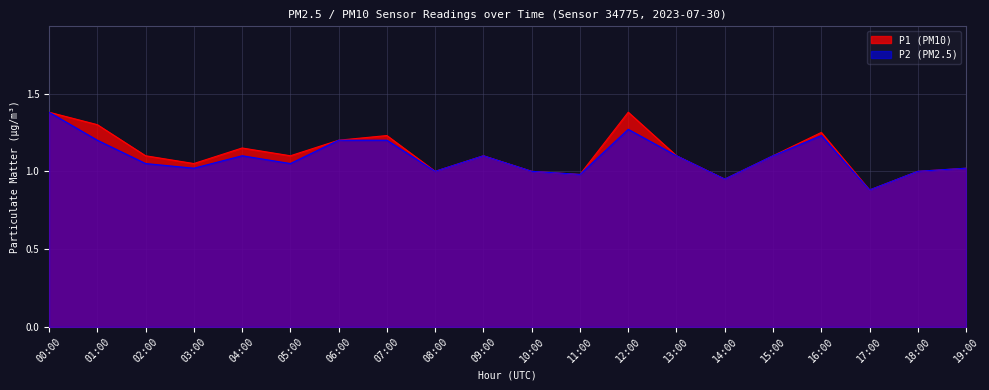

List the series in order of their overall mean, highest first.

P1 (PM10), P2 (PM2.5)